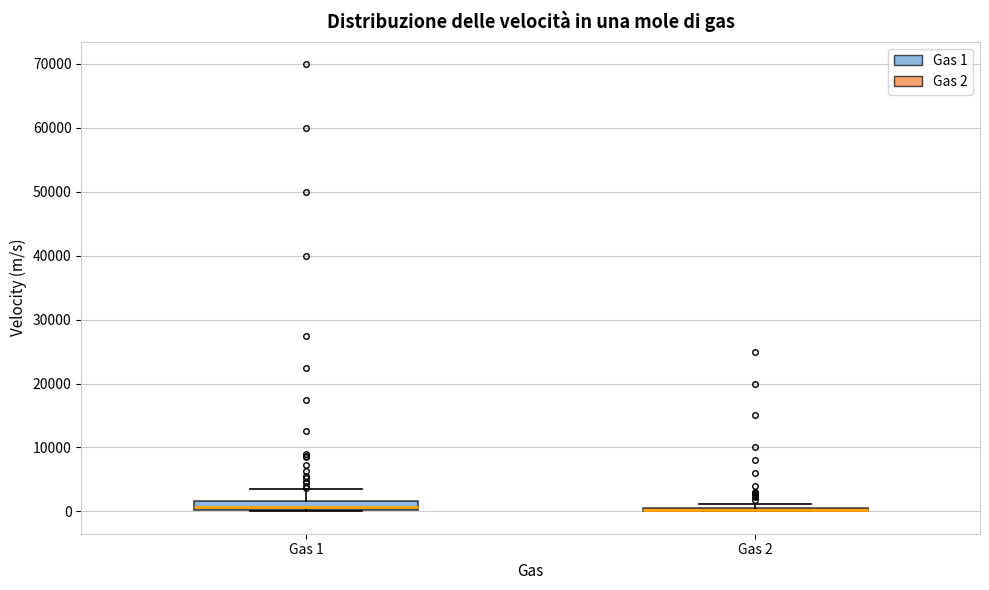

Where is the upper edge of the box for Gas 1 on the y-axis? The values are not printed on the chart, so give them approximately, as read against the axis.

2000